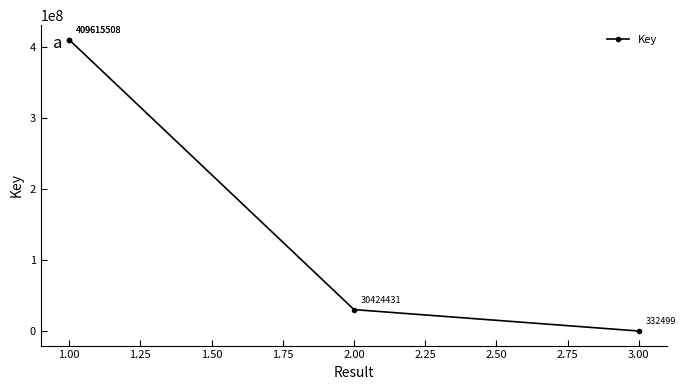

True or false: the data shows 451536 at 3.00.

False